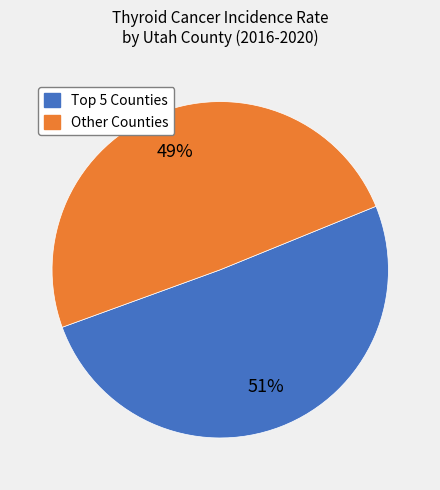

Is there a majority slice in this chart?

Yes